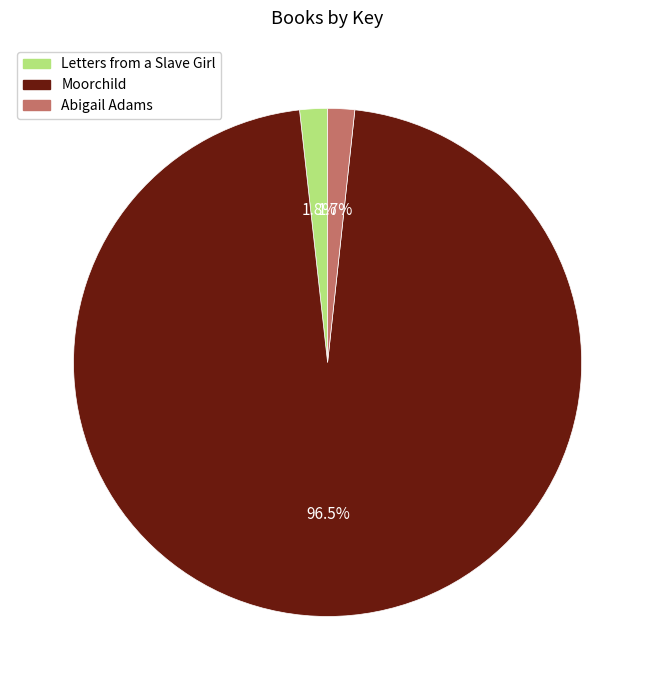

Which category accounts for the majority?

Moorchild